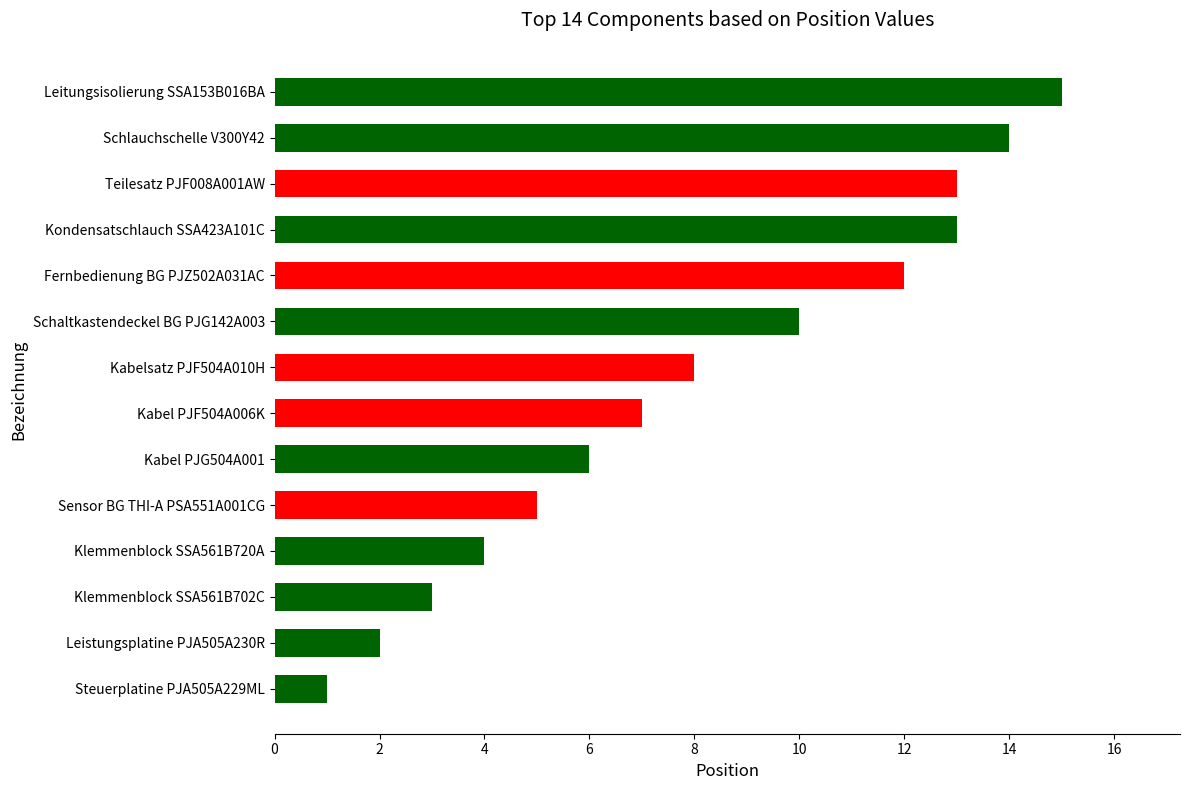

What is the average value?

8